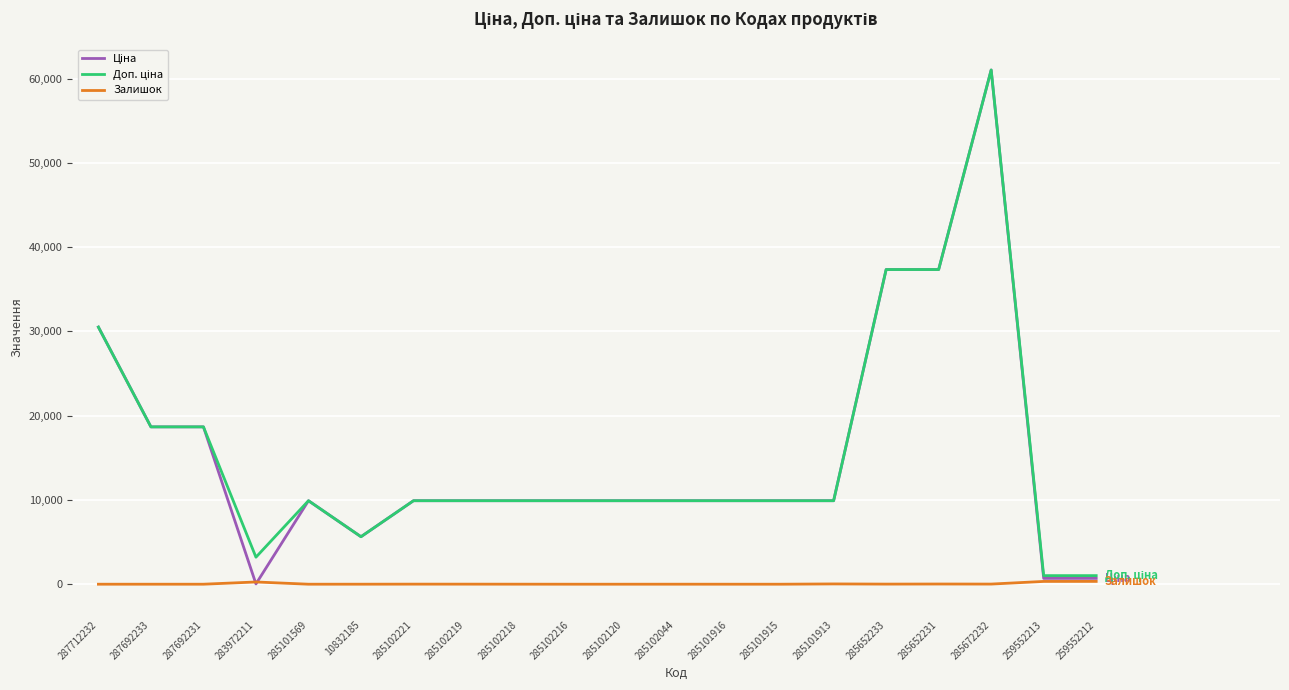

What is the greatest value displayed?

61024.7